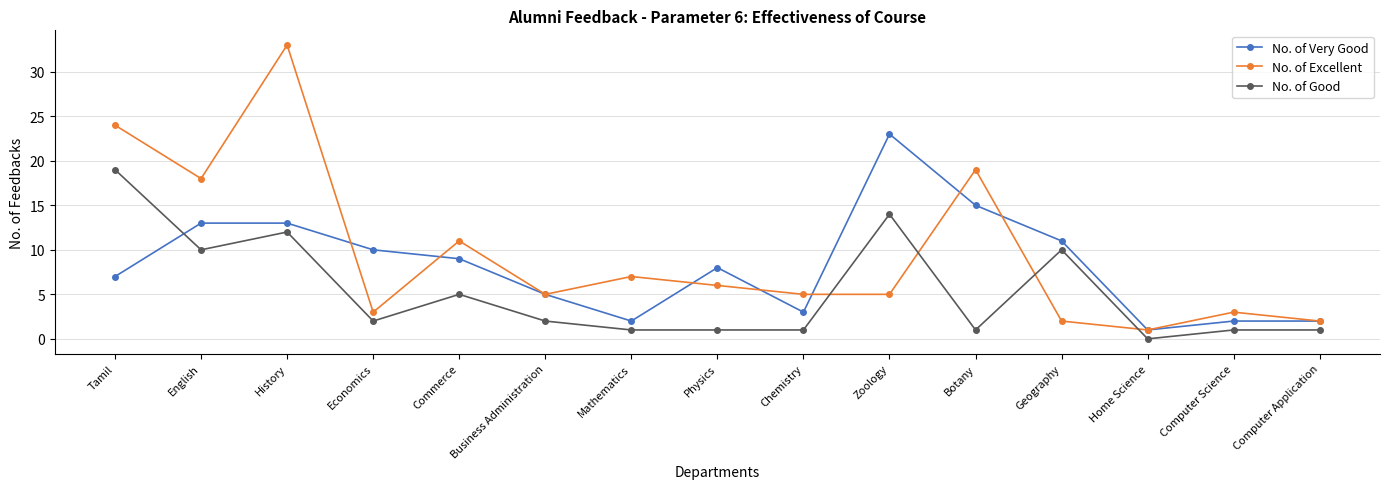

What is the total value across all series at Home Science?

2